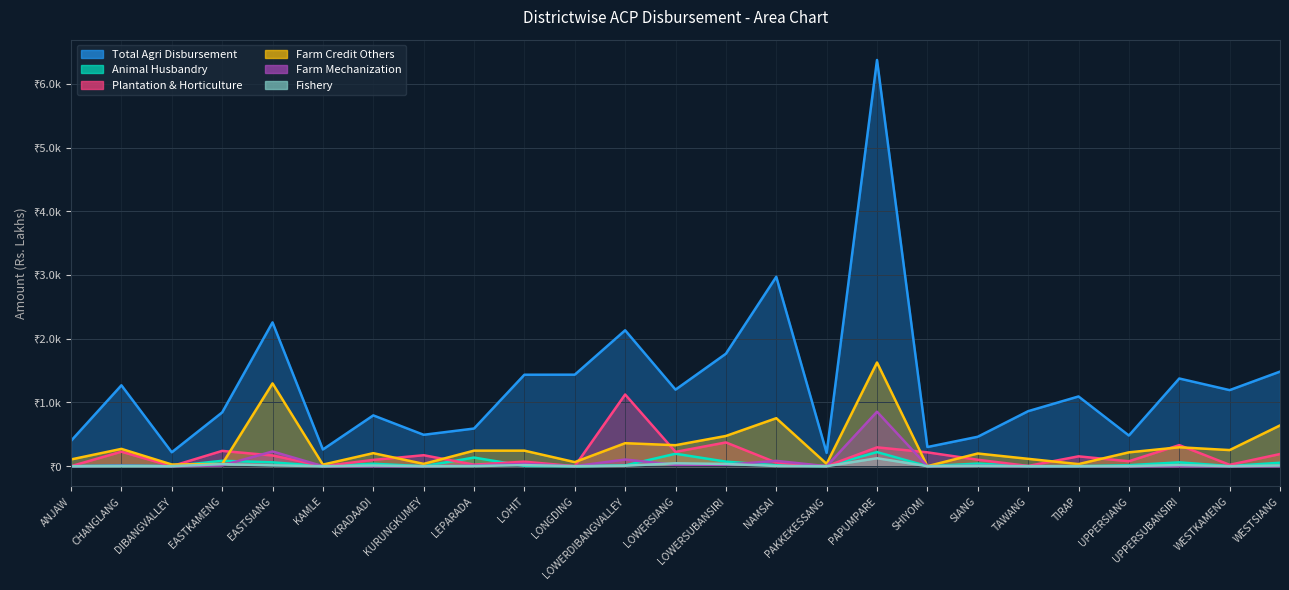

At TIRAP, list the series in order from smallest to largest.

Animal Husbandry, Farm Mechanization, Fishery, Farm Credit Others, Plantation & Horticulture, Total Agri Disbursement